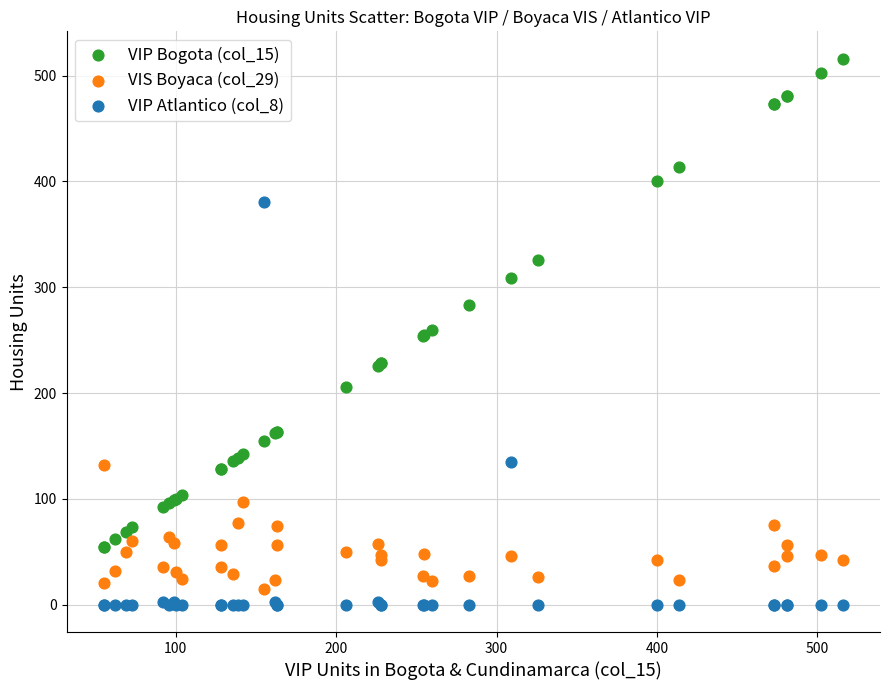

Which series reaches the maximum Y coordinate?

VIP Bogota (col_15)